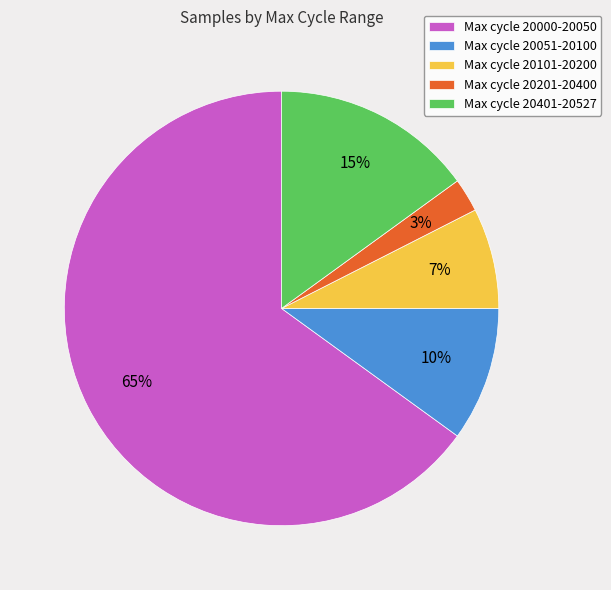

Which slice represents more than half of the pie?

Max cycle 20000-20050